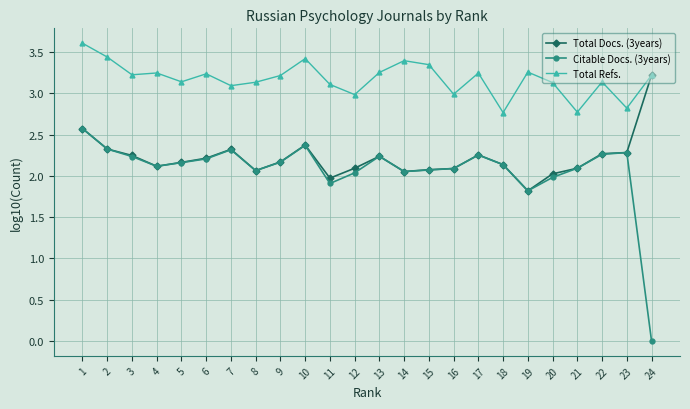

True or false: Total Refs. has more than 0 interior local peaks.

True